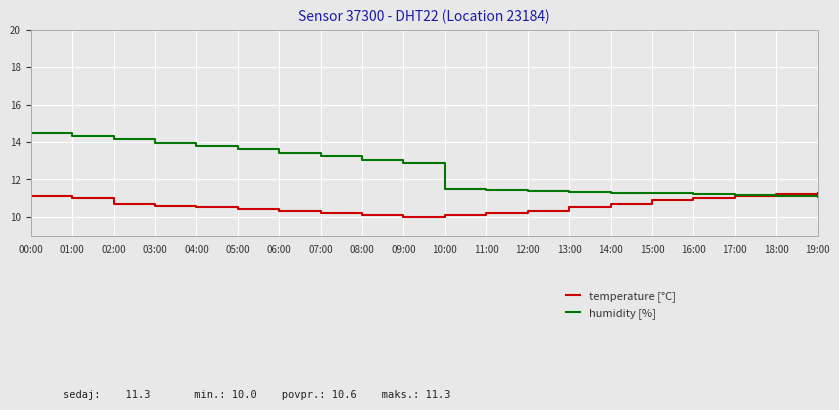

Rank the series by their maximum value, from lowest to highest.

temperature [°C], humidity [%]